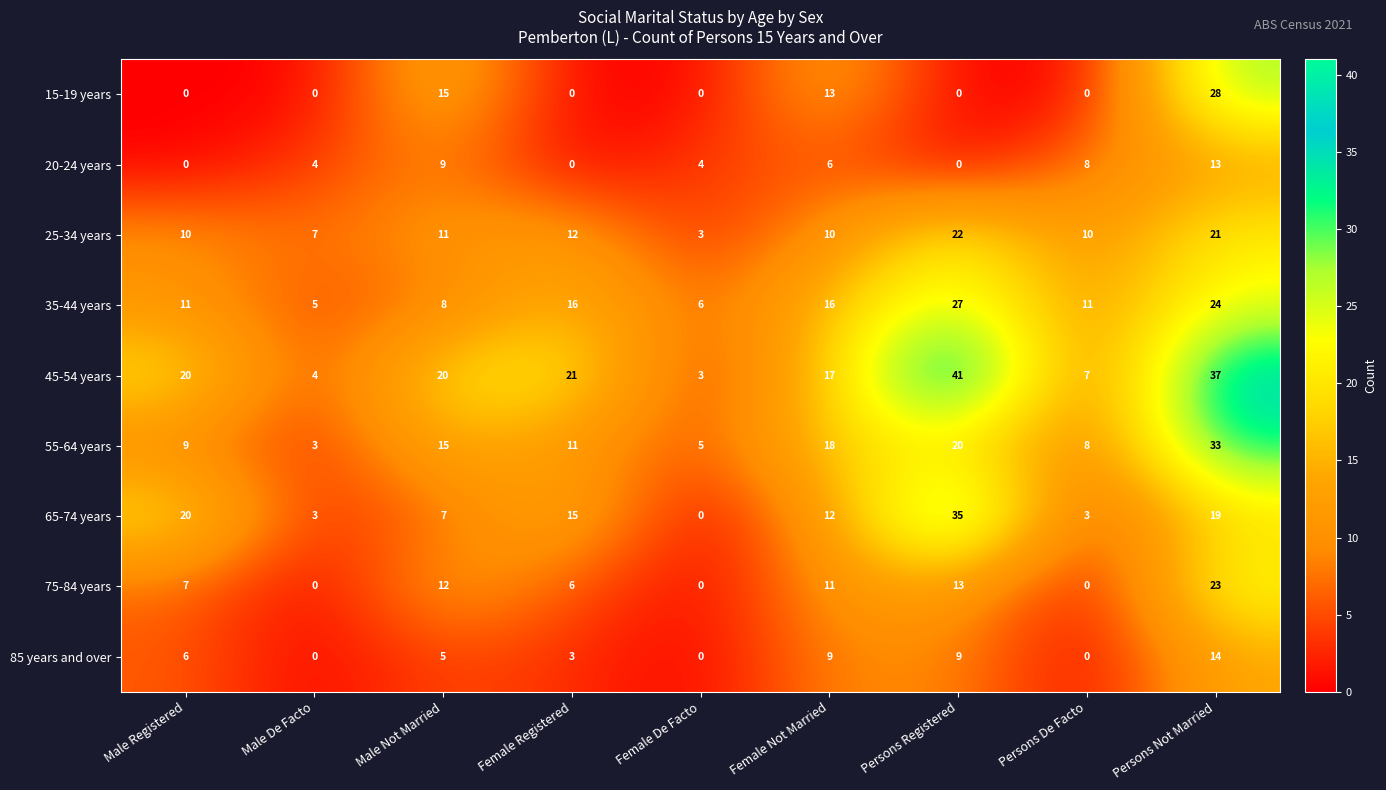

Read the 25-34 years value at Female De Facto, to the nearest 5.

5